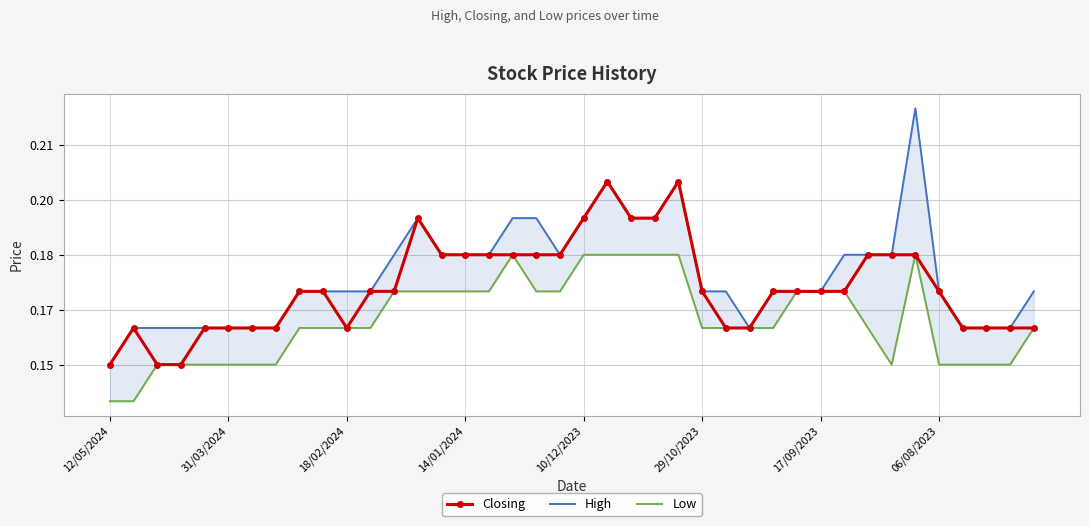

List the series in order of their overall mean, lowest first.

Low, Closing, High